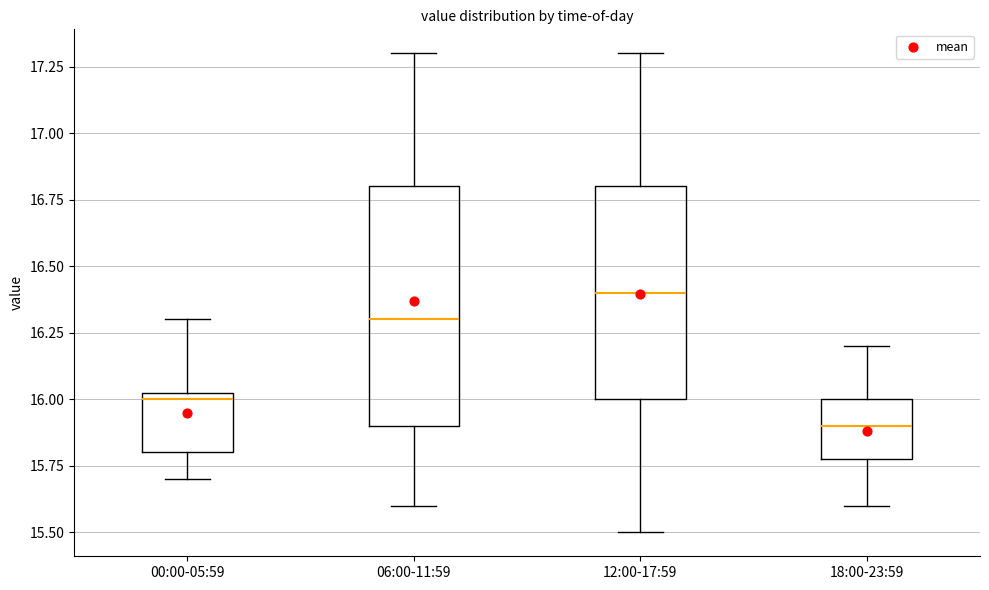

Reading left to right, read every box against the y-axis: the position of its median line, the range the box covers, and the ends of its whiskers. The values are not printed on the chart, so give them approximately, as read against the axis.

00:00-05:59: median 16.00, box 15.80 to 16.05, whiskers 15.70 to 16.30
06:00-11:59: median 16.30, box 15.90 to 16.80, whiskers 15.60 to 17.30
12:00-17:59: median 16.40, box 16.00 to 16.80, whiskers 15.50 to 17.30
18:00-23:59: median 15.90, box 15.80 to 16.00, whiskers 15.60 to 16.20